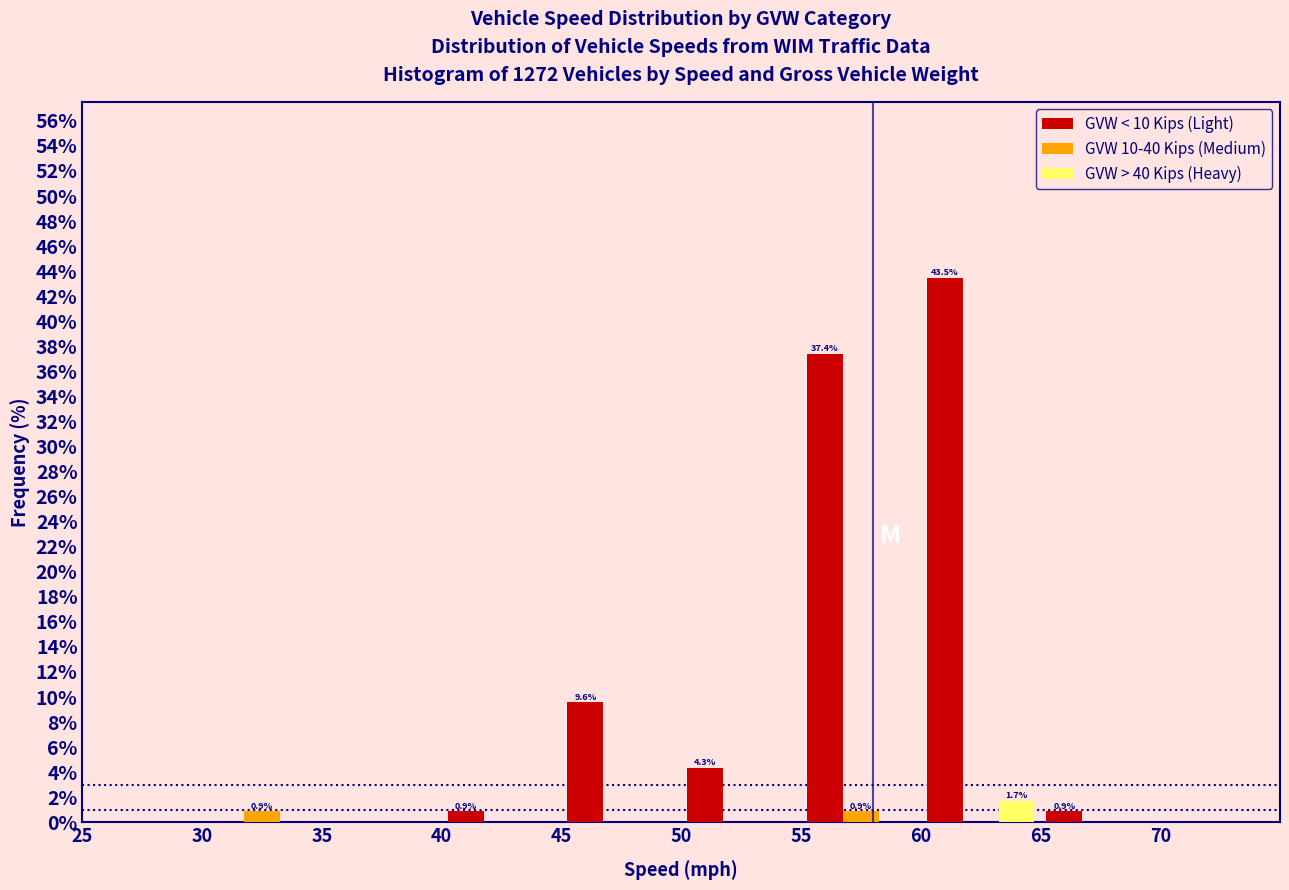

In the GVW > 40 Kips (Heavy) series, which range on the x-axis has the tallest bar?

60 to 65